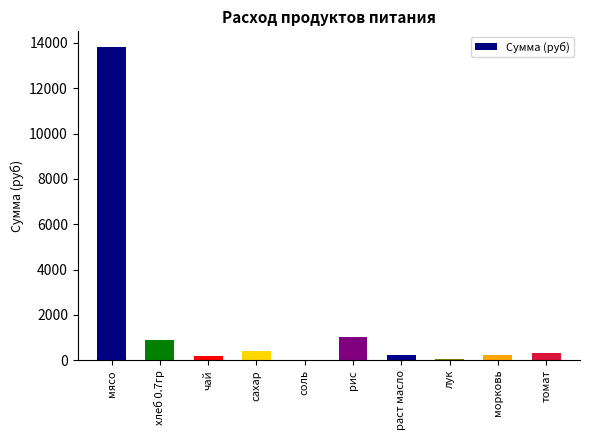

What is the maximum value shown in the chart?

13821.5